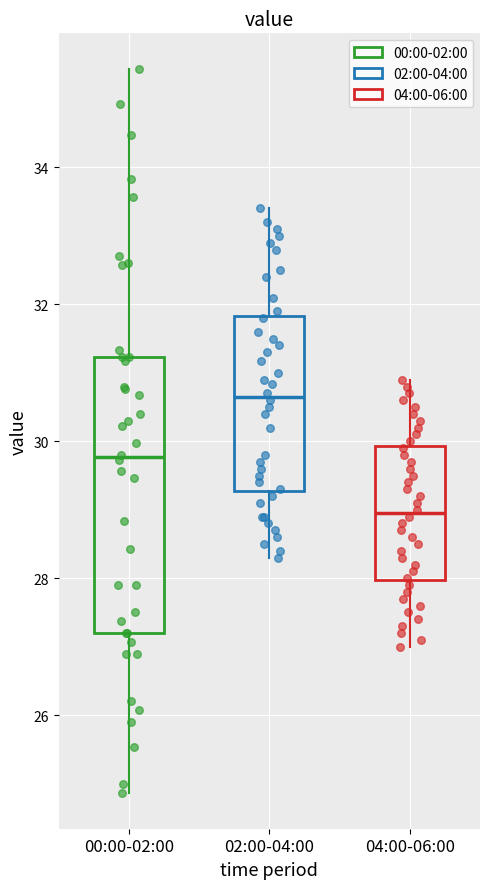

Which box is the tallest, from its lower edge to its upper edge?

00:00-02:00